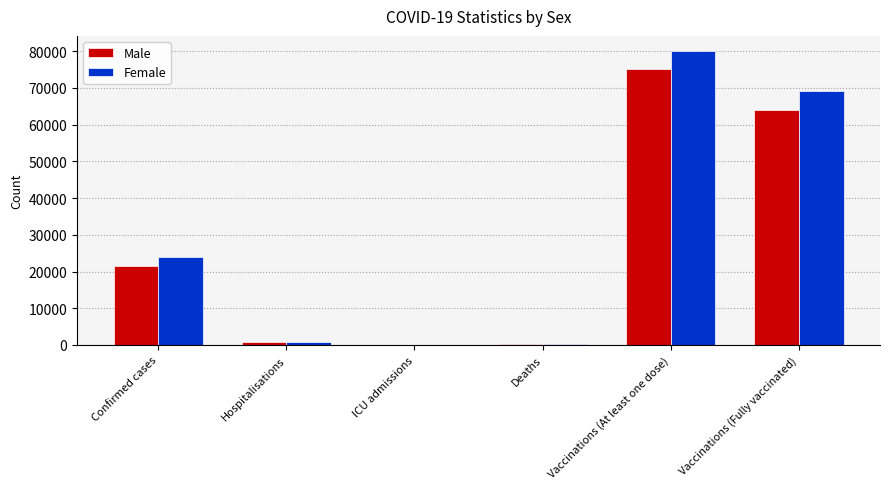

True or false: Male has a value of 86643.0 at Vaccinations (Fully vaccinated).

False